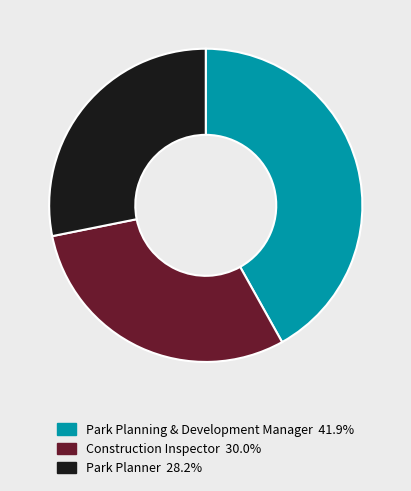

Combined, do Construction Inspector and Park Planning & Development Manager account for over 50%?

Yes